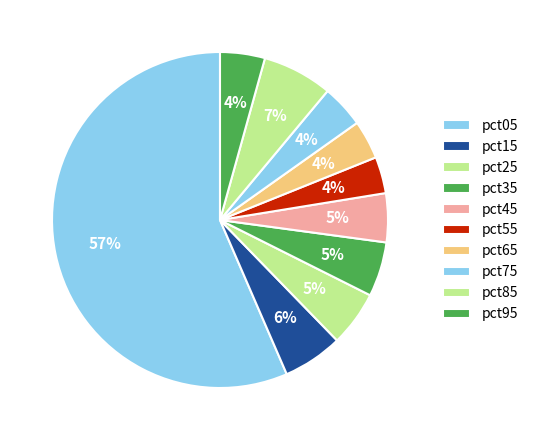

What is the change in value from pct05 to pct25?

-1.7